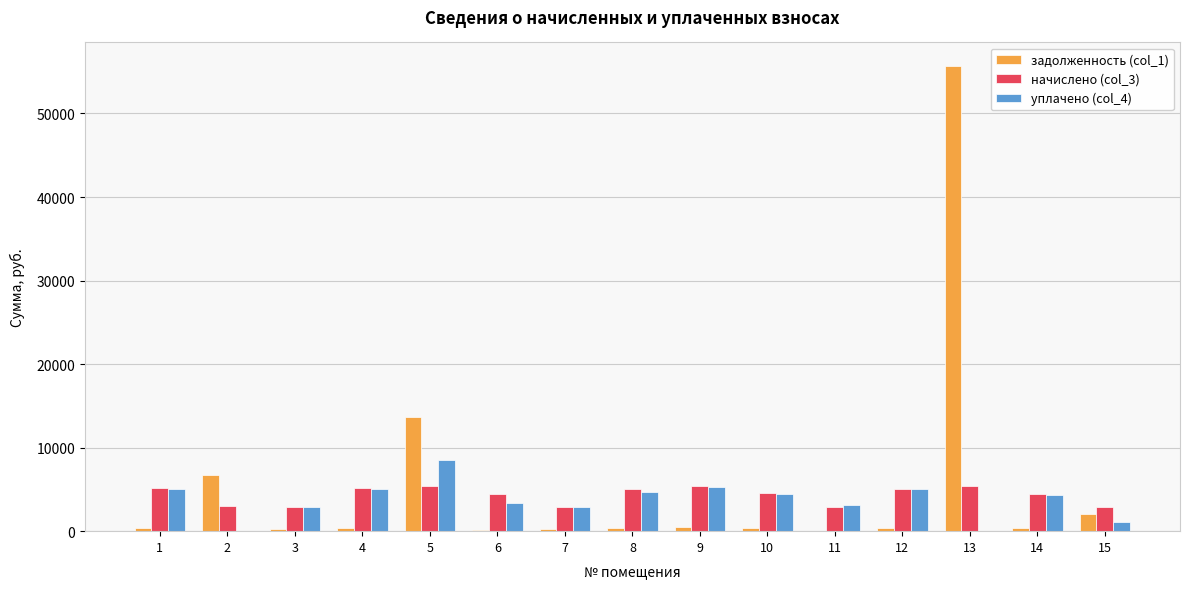

Which series has the largest total across all categories?

задолженность (col_1)